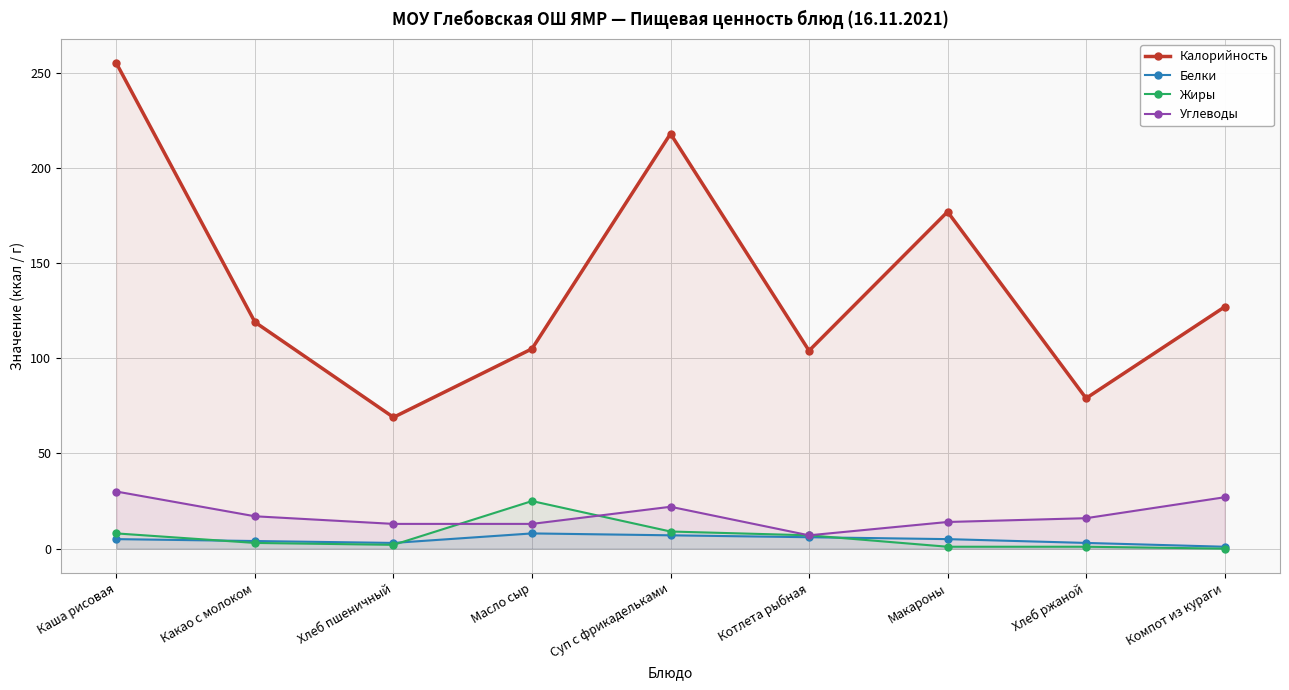

True or false: Углеводы has a value of 23 at Масло сыр.

False